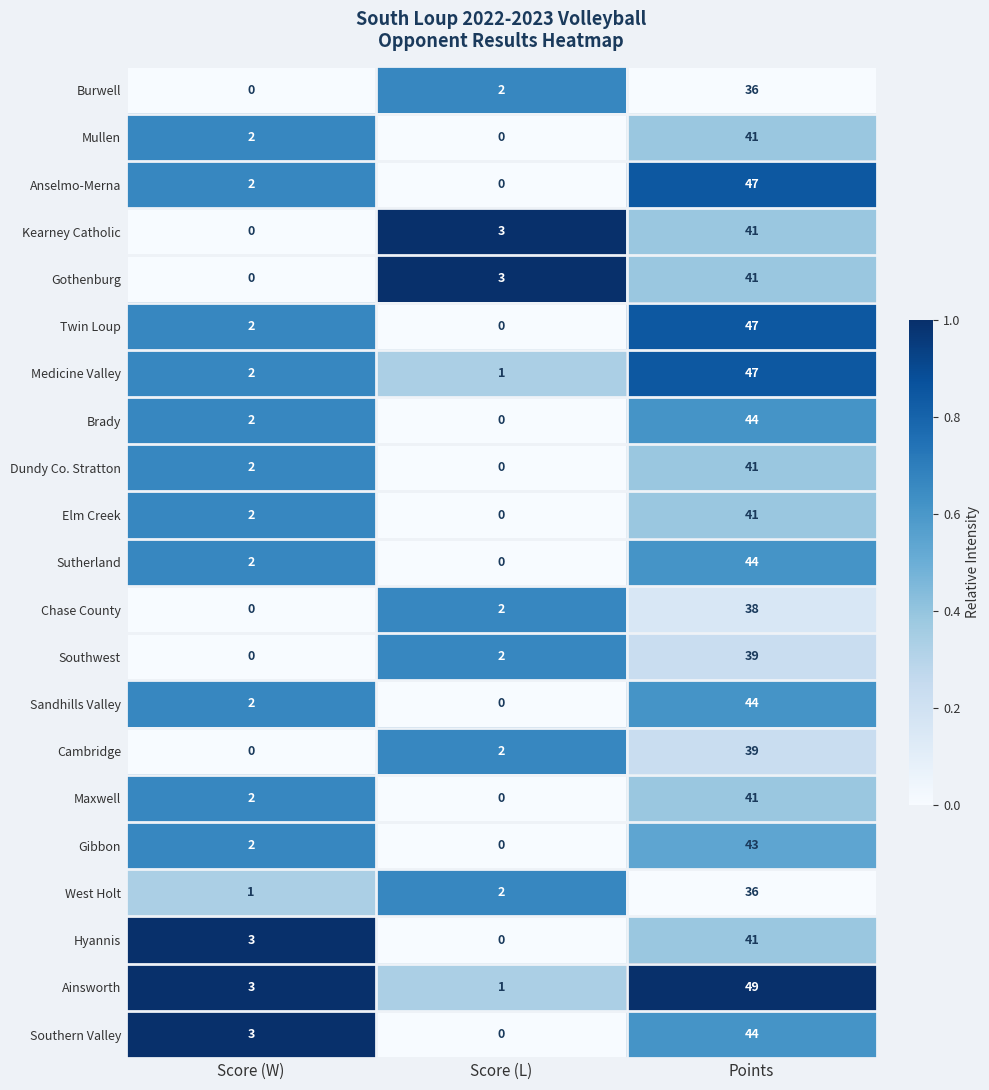

Which series has the widest spread of values?

Ainsworth